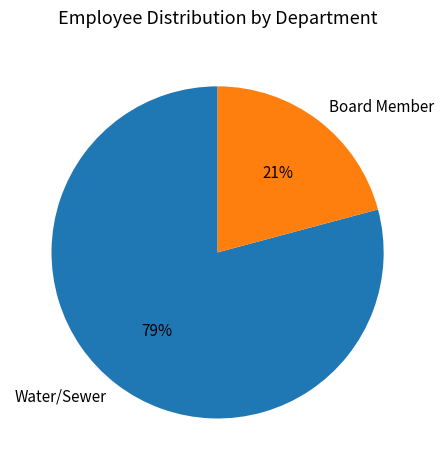

To the nearest percent, what portion does Board Member represent?

21%